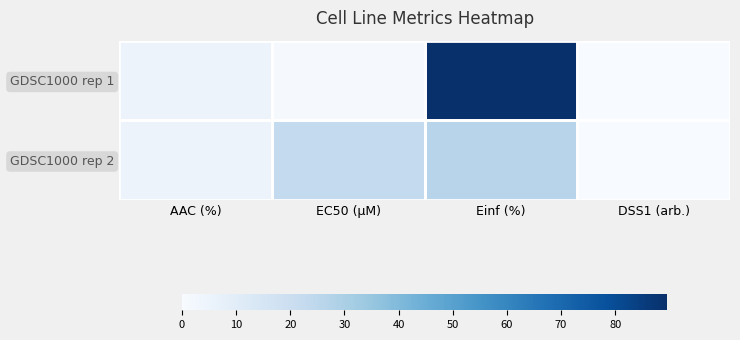

Which series has the largest total across all categories?

GDSC1000 rep 1